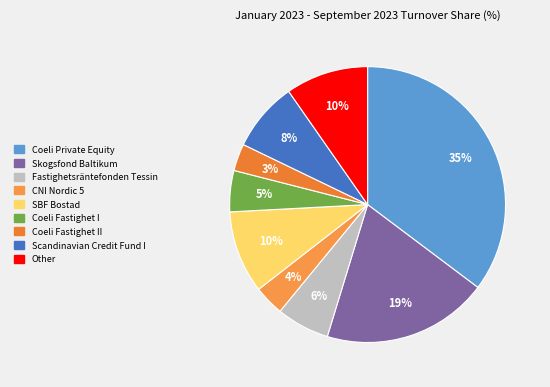

Is SBF Bostad the majority of the pie?

No